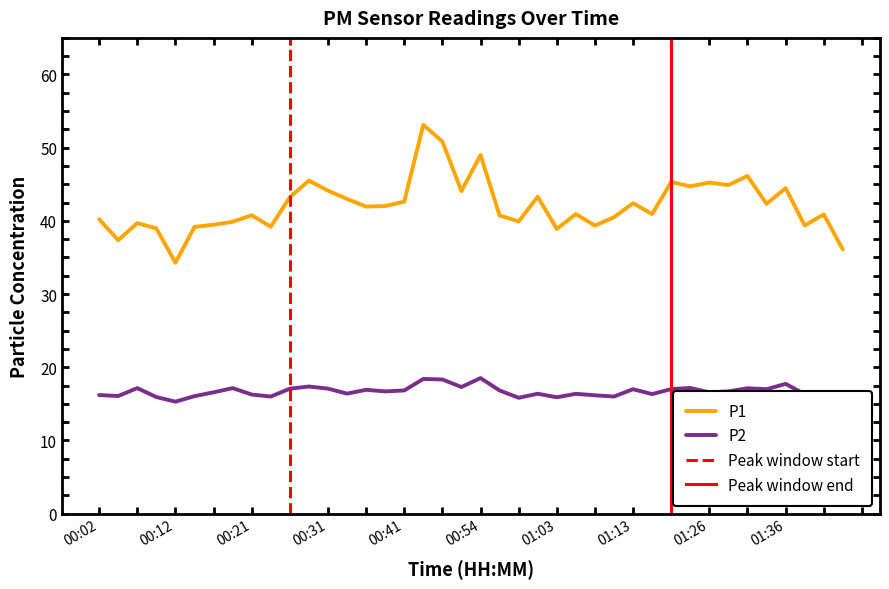

What are all the series names shown in the legend?

P1, P2